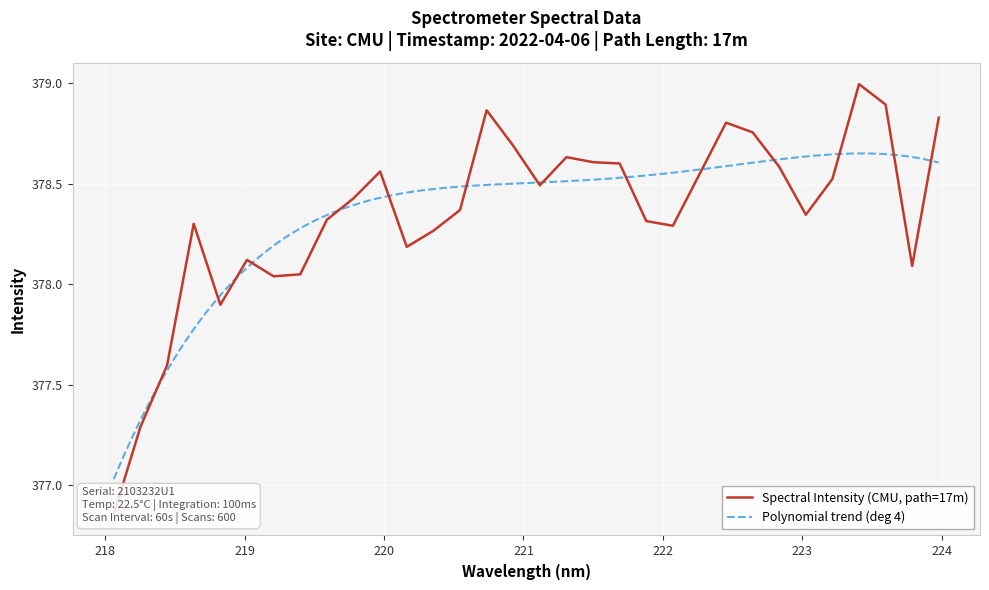

What is the value of the 18th point from the left?

378.6